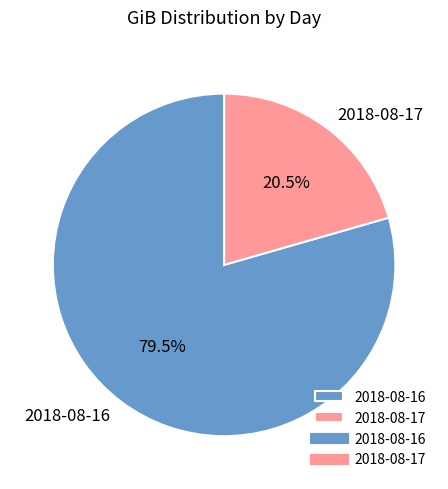

How many slices are in this pie chart?

2